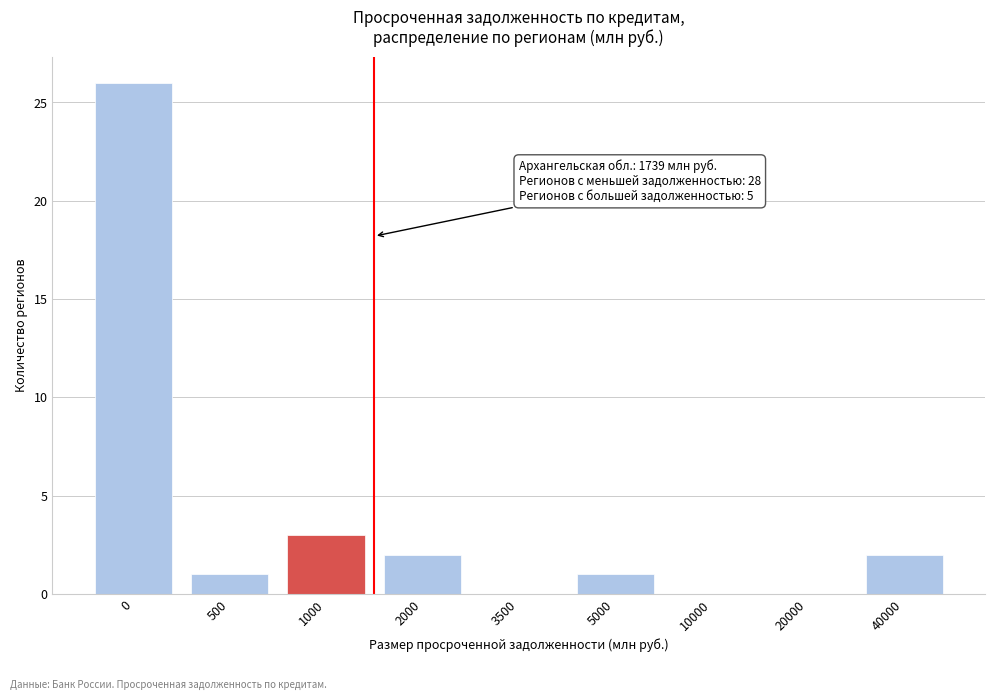

Reading right to left, list all the values displayed in this chart.

40000=2	20000=0	10000=0	5000=1	3500=0	2000=2	1000=3	500=1	0=26